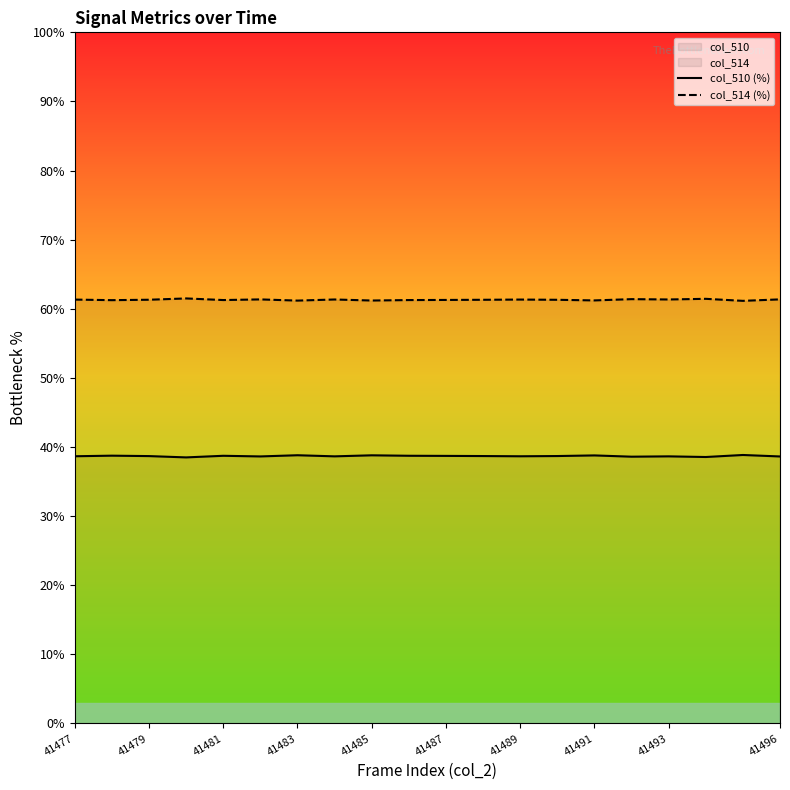

What is the value of the col_510 (%) point at the 5th from the left?

38.7